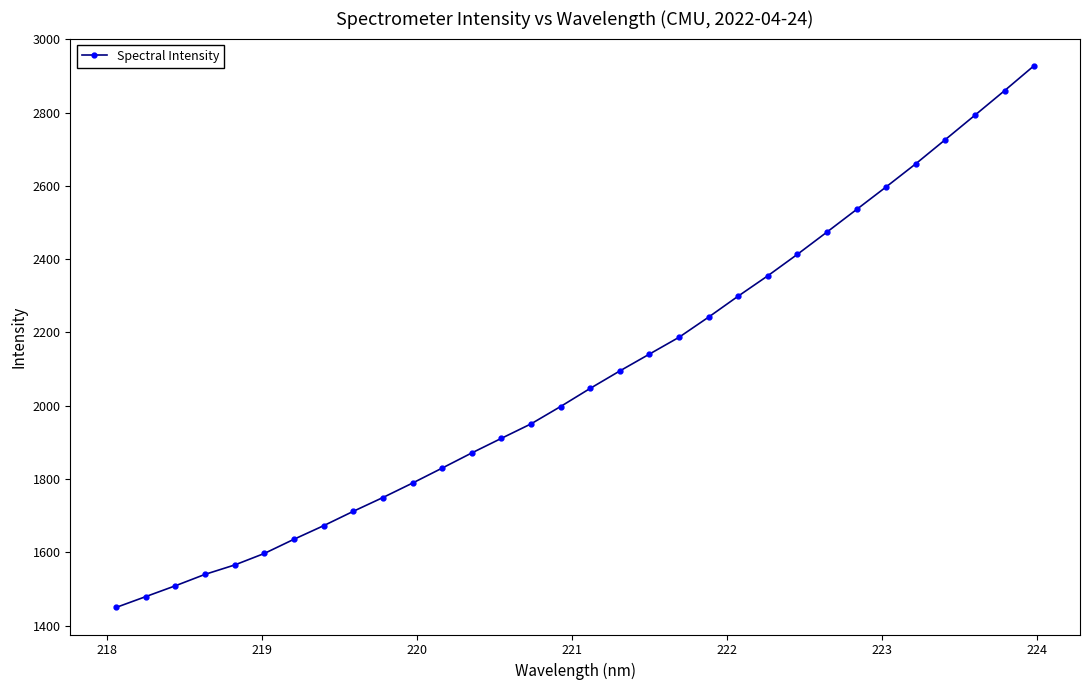

Reading left to right, list all the values displayed in this chart.

1449.9	1479.5	1509.0	1540.2	1565.8	1597.2	1635.9	1672.9	1712.1	1749.7	1789.2	1830.0	1871.4	1911.2	1950.7	1998.1	2047.5	2095.1	2141.1	2187.0	2242.1	2299.3	2354.8	2413.3	2474.1	2535.6	2597.3	2660.3	2726.3	2792.8	2859.6	2927.9